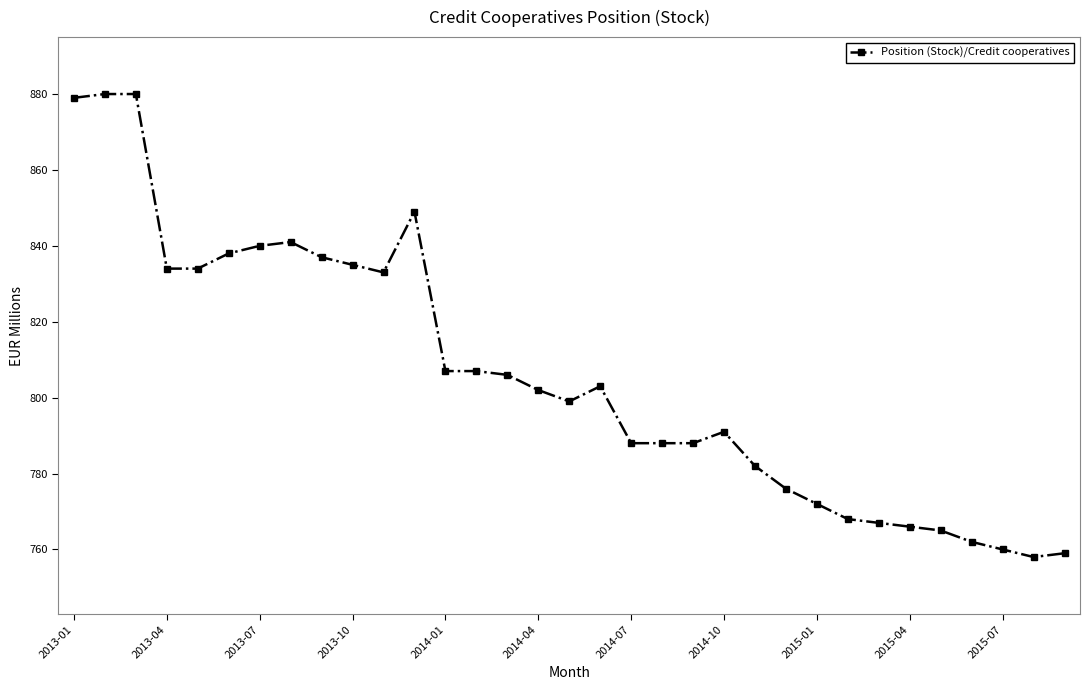

Is this an area chart (filled region under the line)?

No